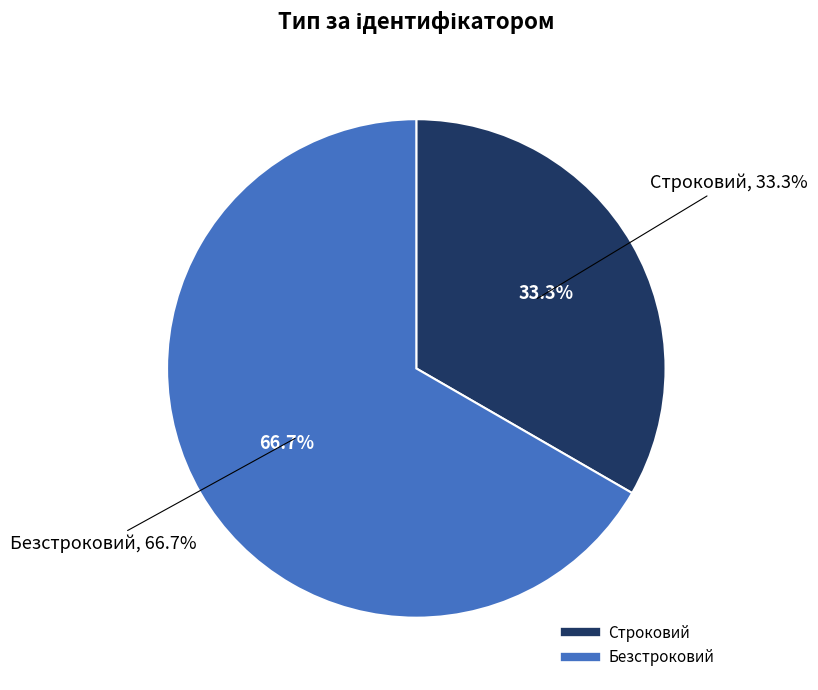

How much of the chart is everything except Безстроковий?

33.3%